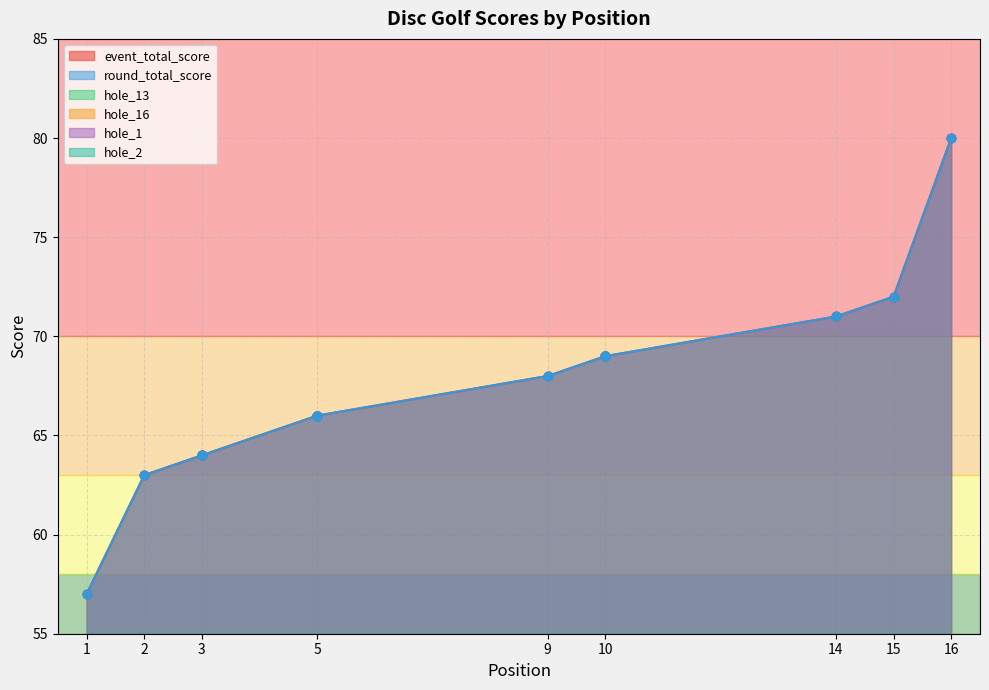

Is the value of round_total_score at 16 greater than the value of event_total_score at 10?

Yes